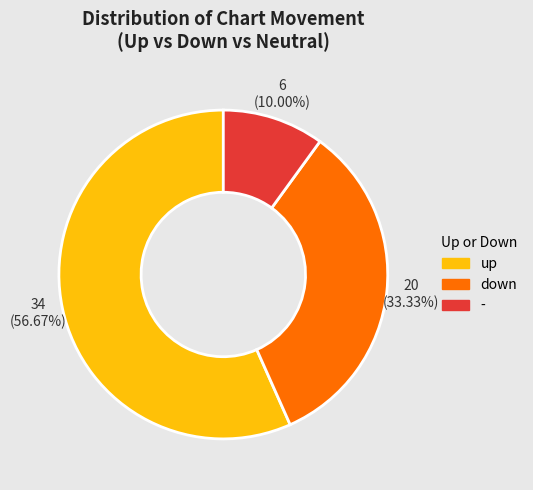

Is it true that - is 10% of the pie?

True